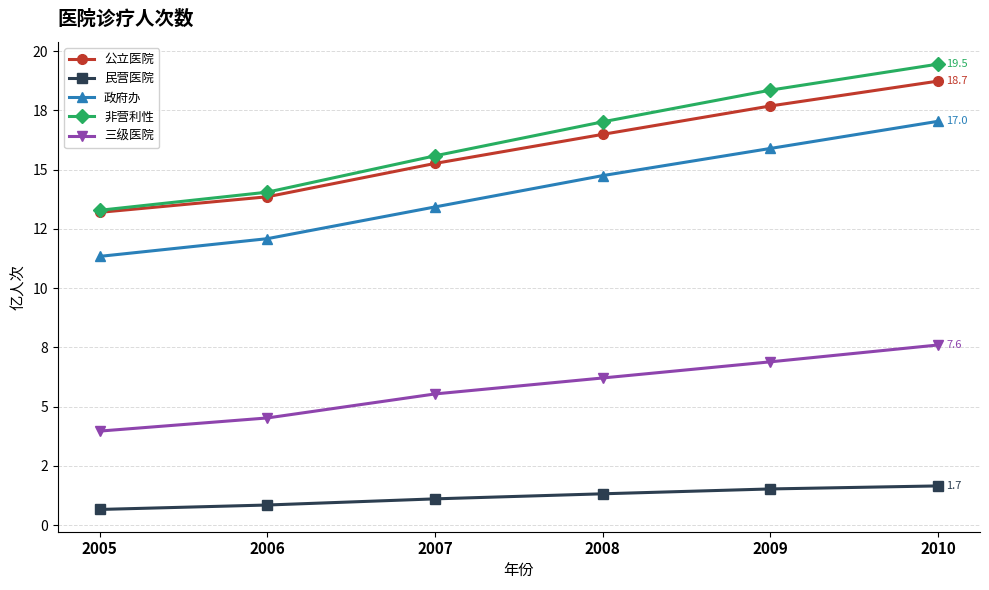

Rank the series by their maximum value, from highest to lowest.

非营利性, 公立医院, 政府办, 三级医院, 民营医院